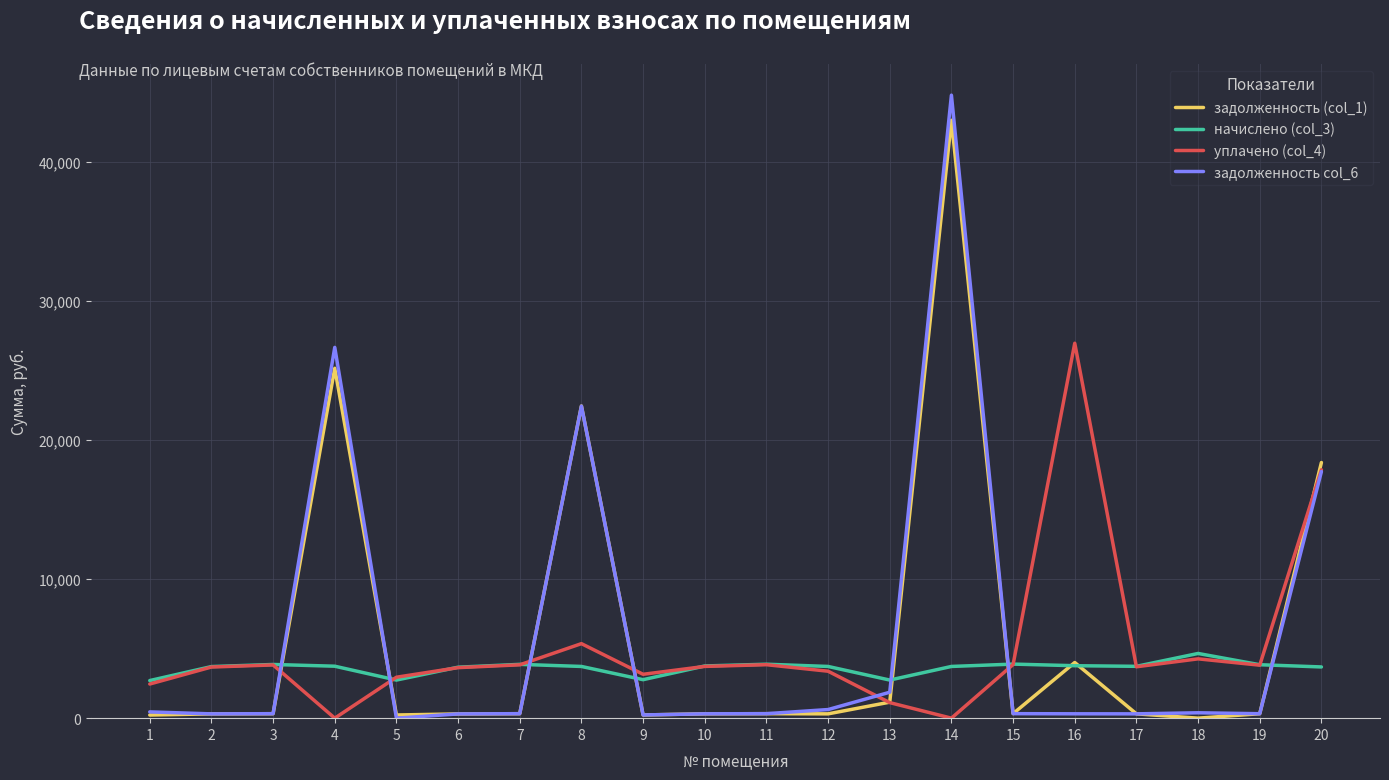

At which category is the sum across all series the highest?

14